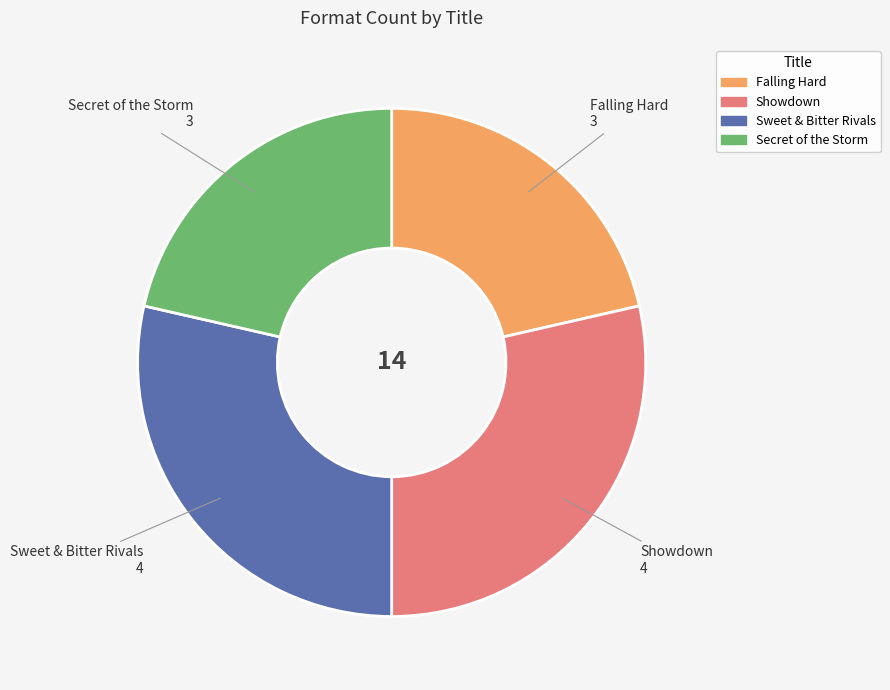

Does Falling Hard account for over 50% of the chart?

No